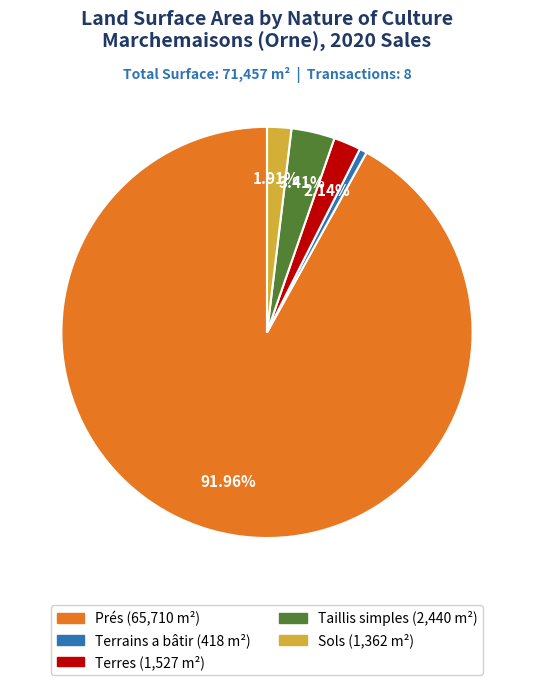

Count the number of slices in the pie.

5